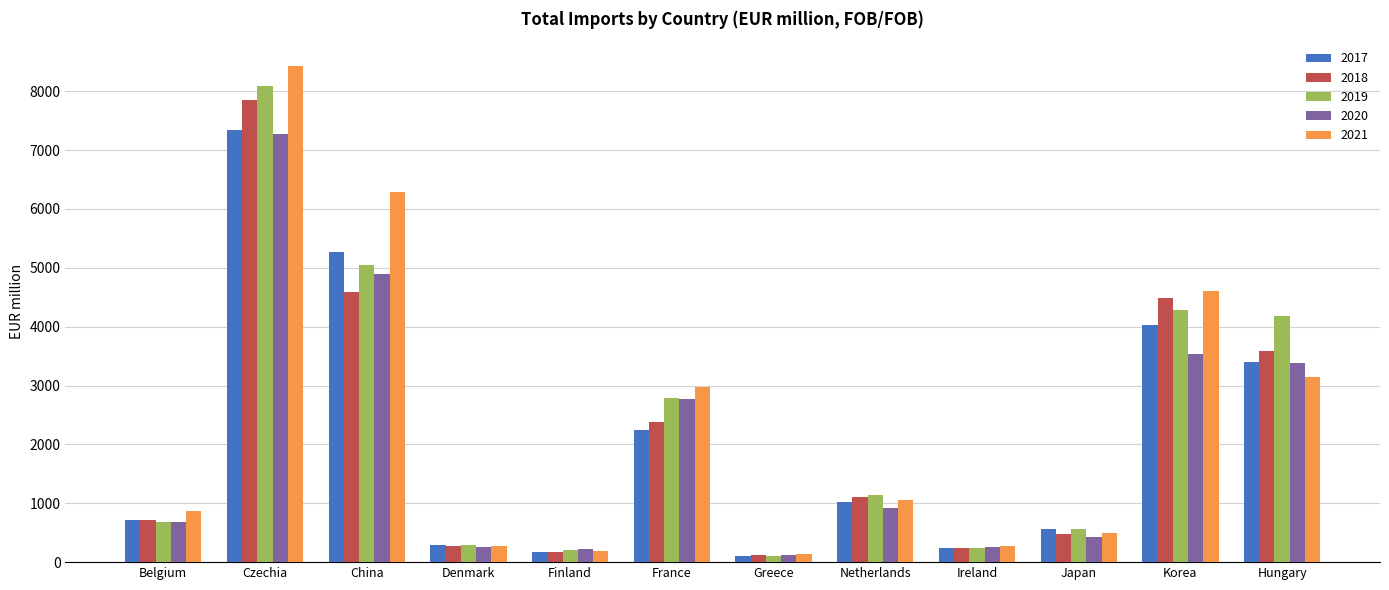

How many data points in 2018 are above 1112?

6